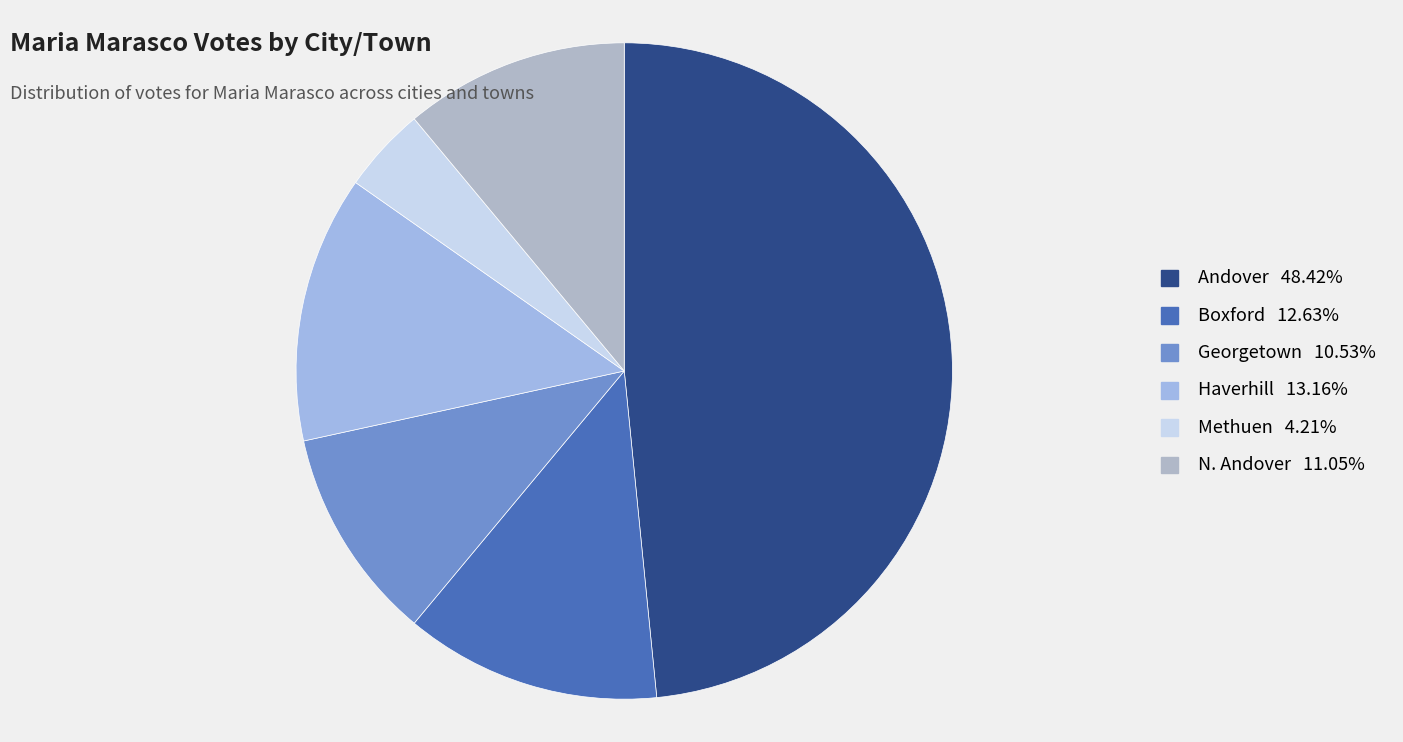

How many slices are in this pie chart?

6